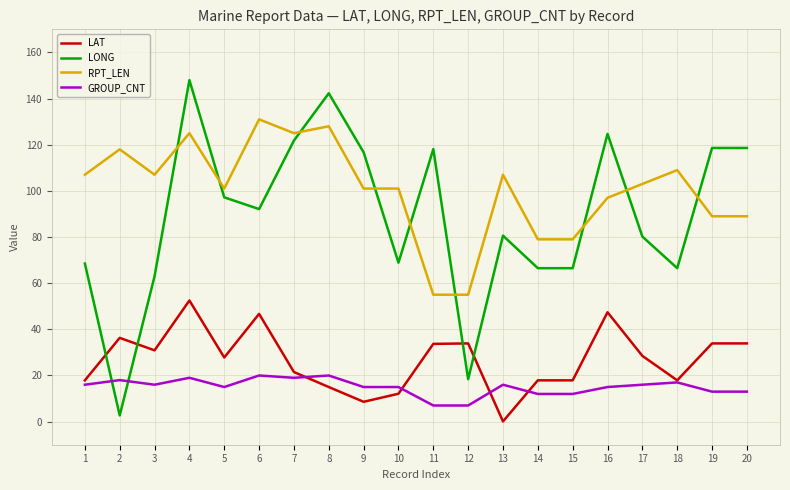

Which series has the widest spread of values?

LONG